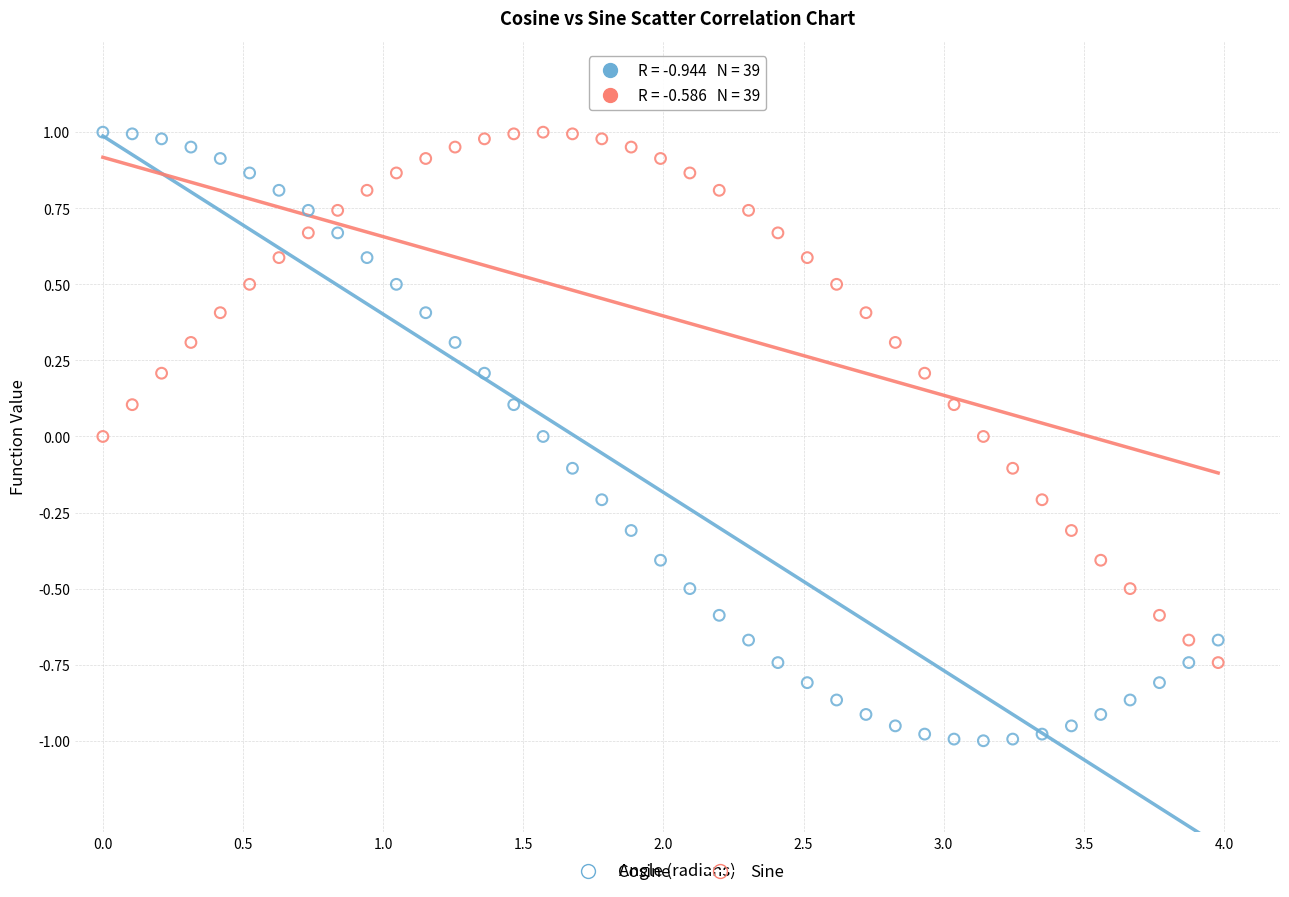

Which series has the widest spread of Y values?

Cosine